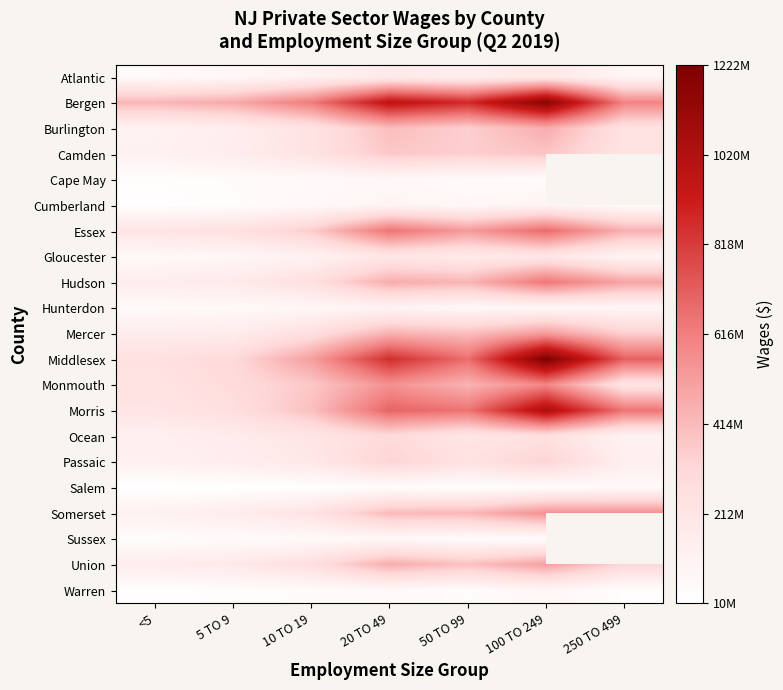

Rank the series at 250 TO 499 from highest to lowest value.

Cape May, Middlesex, Morris, Bergen, Somerset, Hudson, Essex, Mercer, Burlington, Camden, Monmouth, Passaic, Ocean, Gloucester, Atlantic, Hunterdon, Salem, Sussex, Union, Cumberland, Warren